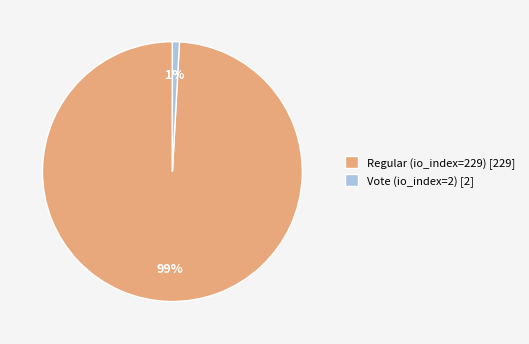

To the nearest percent, what portion does Regular (io_index=229) represent?

99%